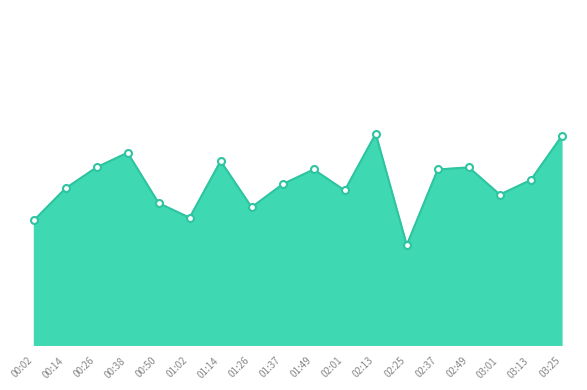

List the labels in order of value, largest first.

02:13, 03:25, 00:38, 01:14, 00:26, 02:49, 01:49, 02:37, 03:13, 01:37, 00:14, 02:01, 03:01, 00:50, 01:26, 01:02, 00:02, 02:25